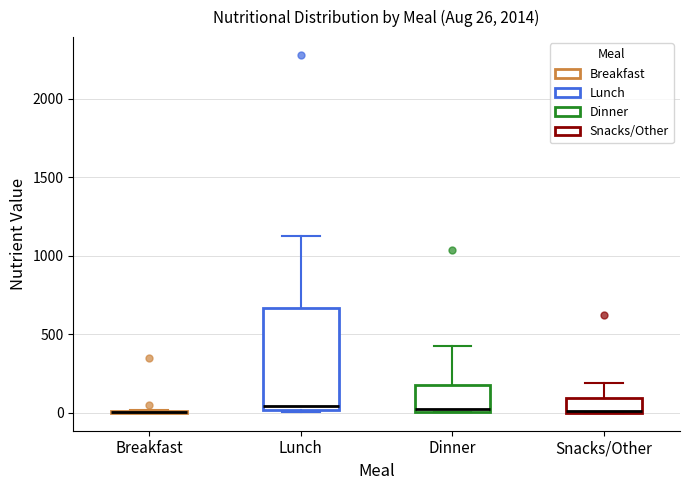

Comparing the boxes themselves (not the whiskers), which one is the tallest?

Lunch